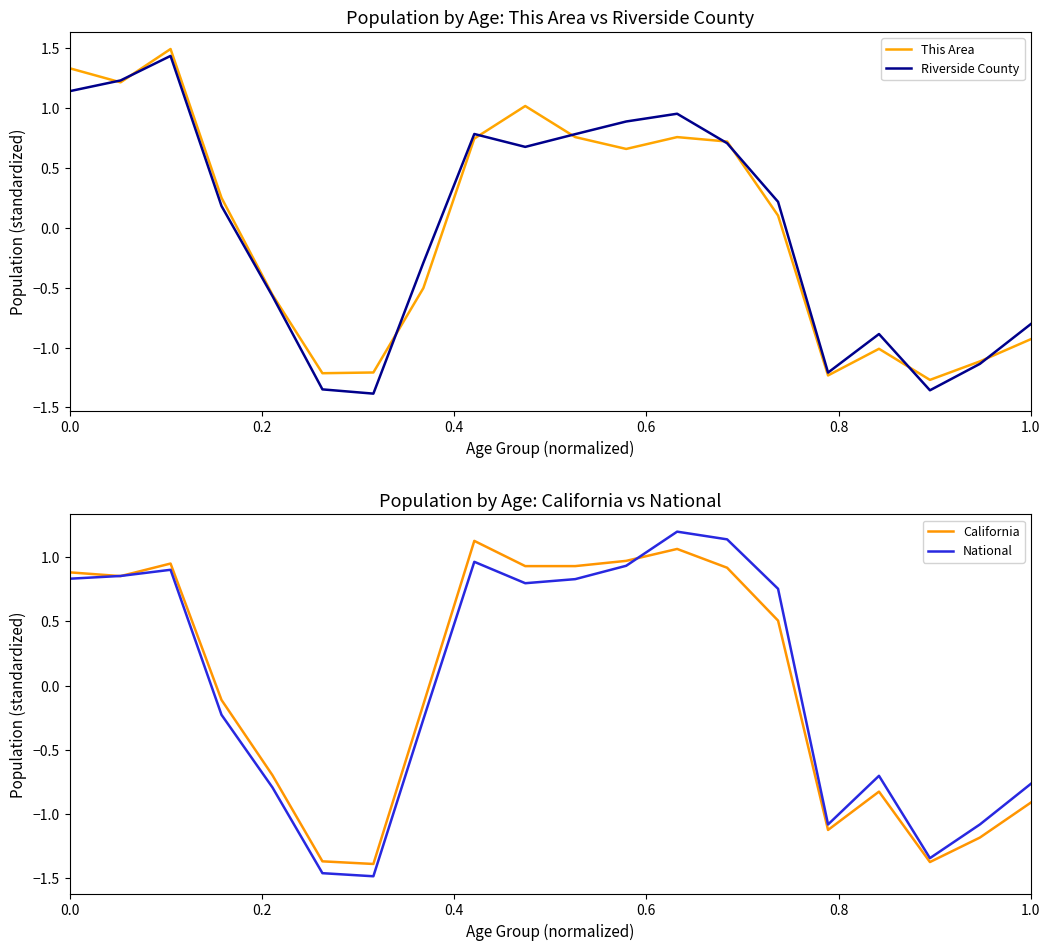

What is the maximum value for This Area?

1.5